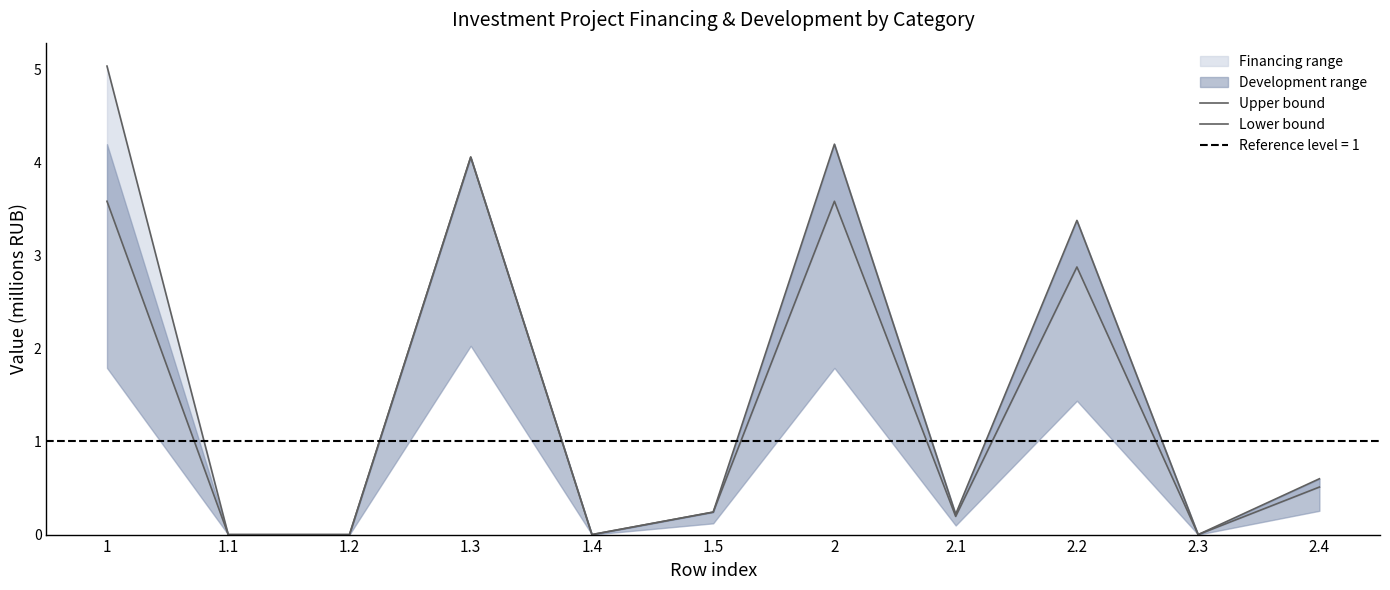

How many lines are shown in the chart?

2